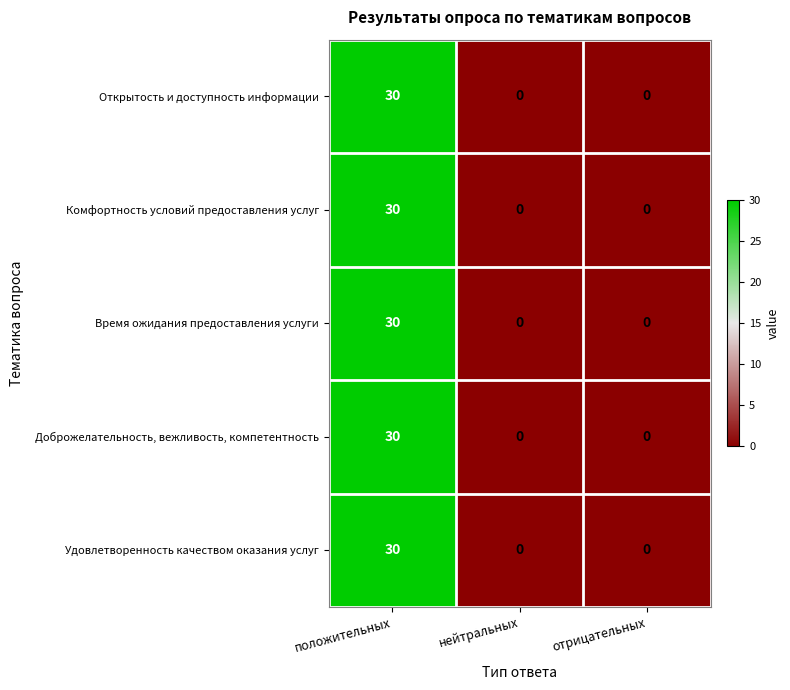

At how many categories does at least one series exceed 1?

1